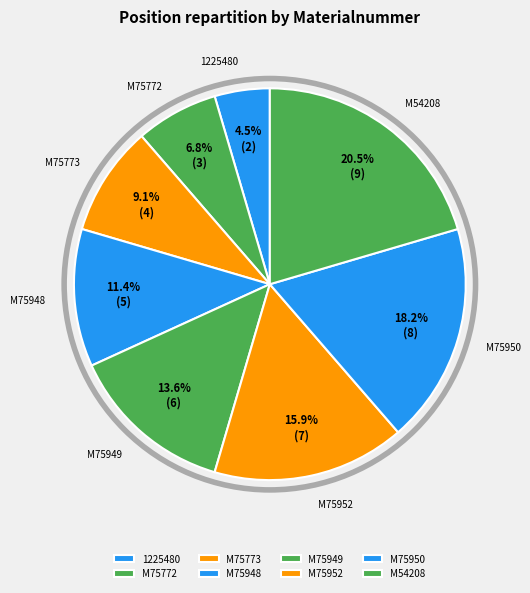

What percentage is the M75948 slice, to the nearest percent?

11%